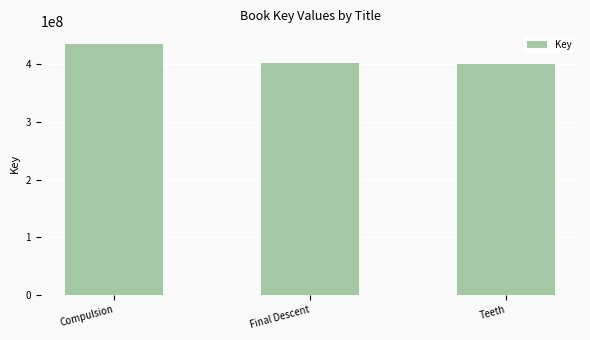

What is the ratio of the value at Teeth to the value at Final Descent?

1.0